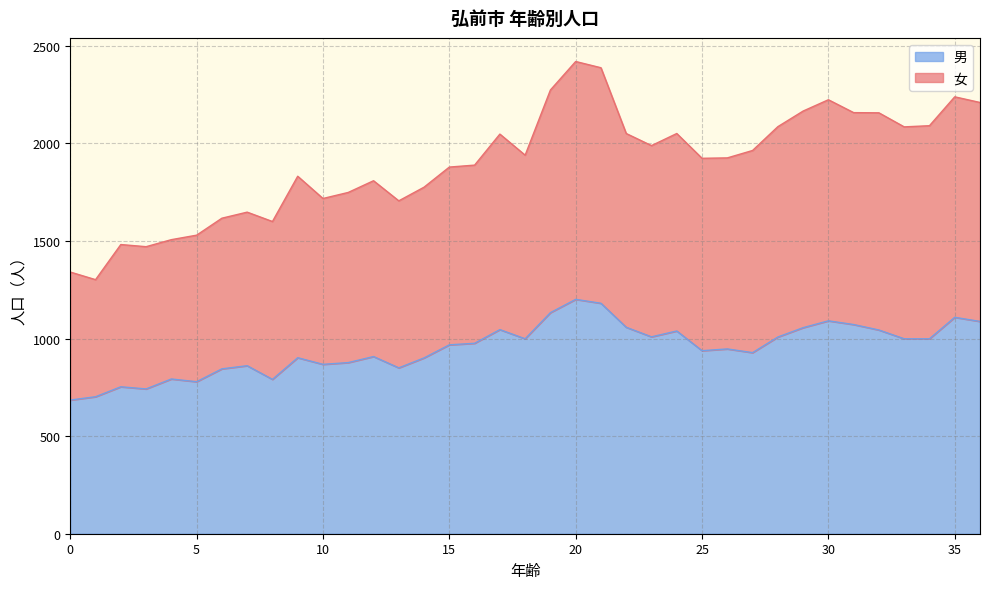

How many distinct data groups are displayed?

2